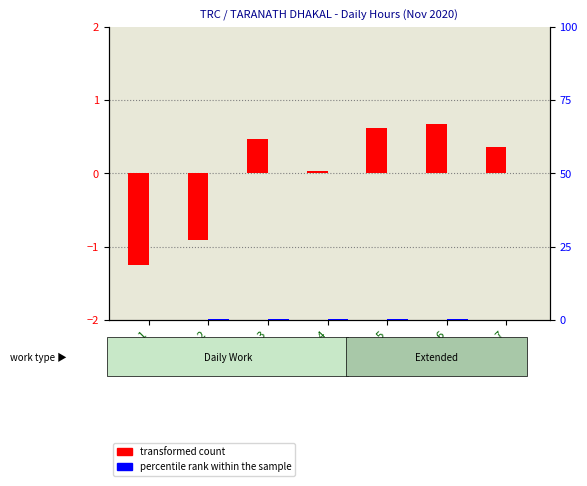

Which category has the highest value in the percentile rank within the sample series?

Day 4